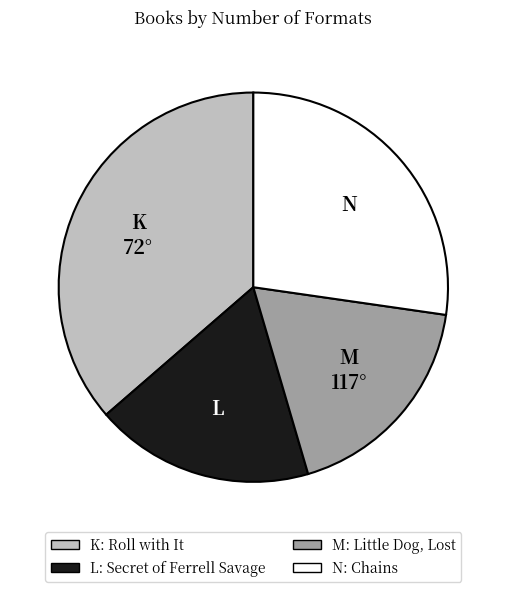

Is there any slice that represents more than half of the pie?

No